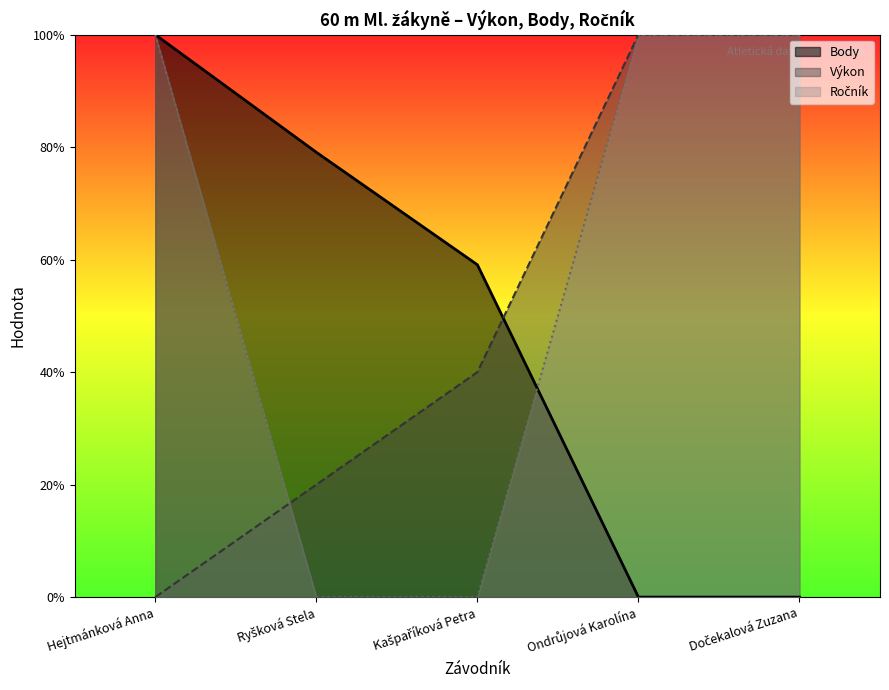

What is the difference between the highest and lowest values at Ryšková Stela?

398.5